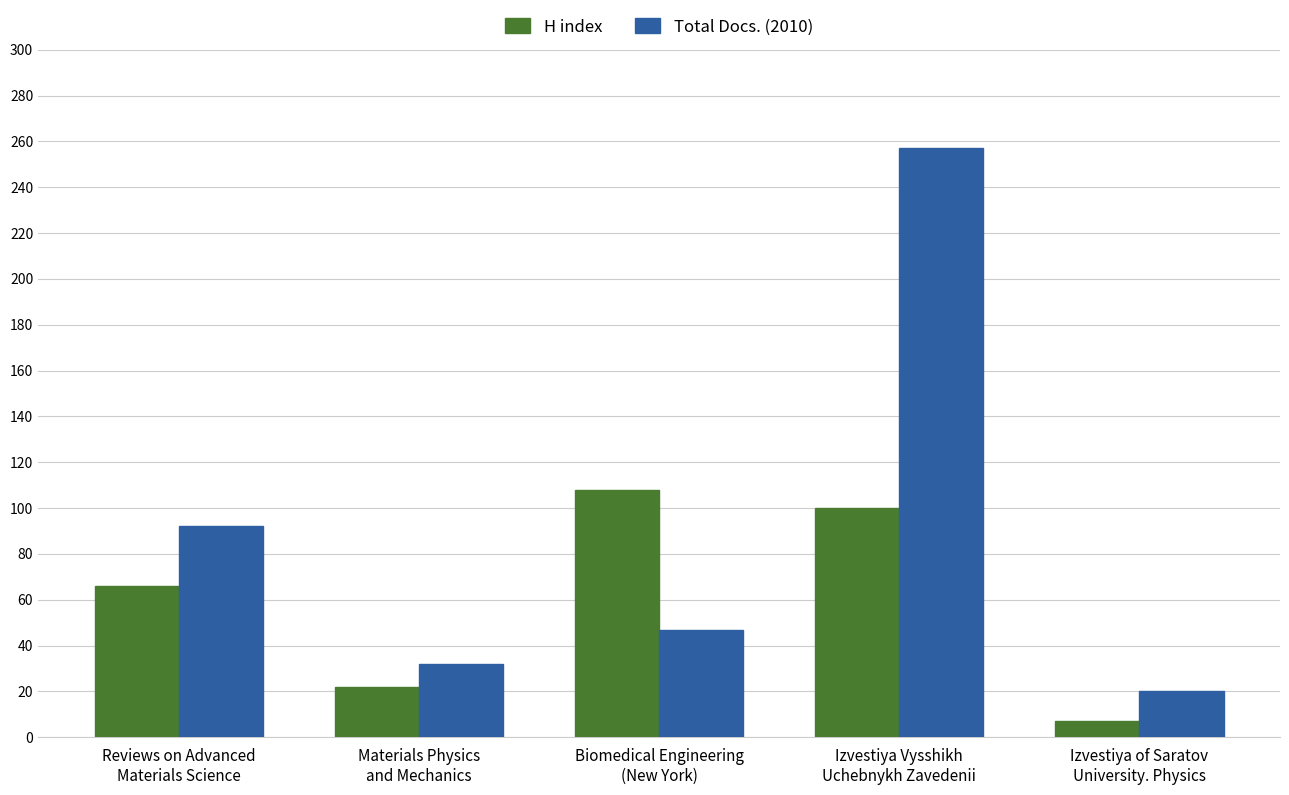

Reading left to right, extract all data points from this chart.

H index: Reviews on Advanced
Materials Science=66	Materials Physics
and Mechanics=22	Biomedical Engineering
(New York)=108	Izvestiya Vysshikh
Uchebnykh Zavedenii=100	Izvestiya of Saratov
University. Physics=7
Total Docs. (2010): Reviews on Advanced
Materials Science=92	Materials Physics
and Mechanics=32	Biomedical Engineering
(New York)=47	Izvestiya Vysshikh
Uchebnykh Zavedenii=257	Izvestiya of Saratov
University. Physics=20